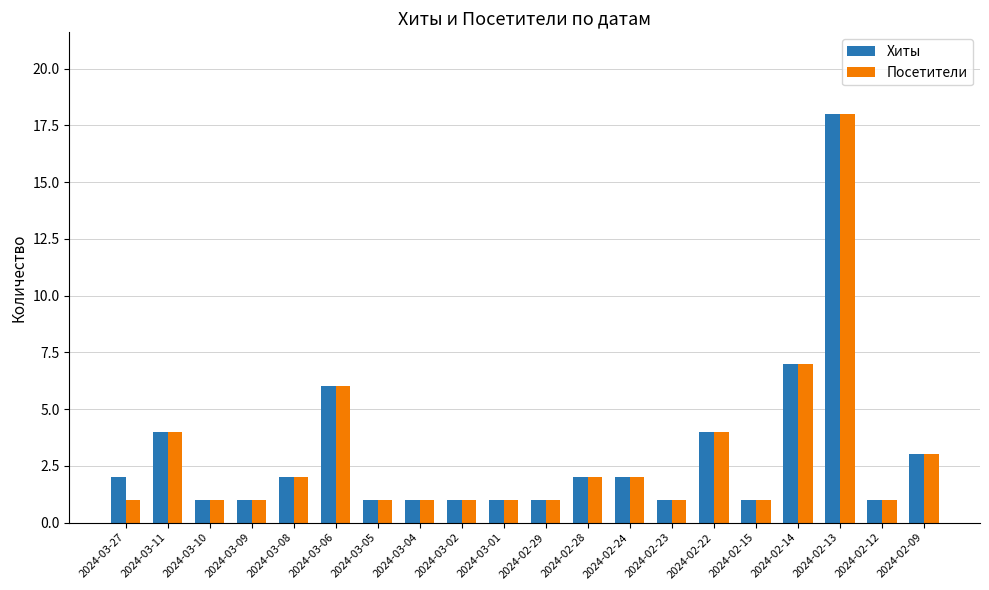

How many distinct data groups are displayed?

2